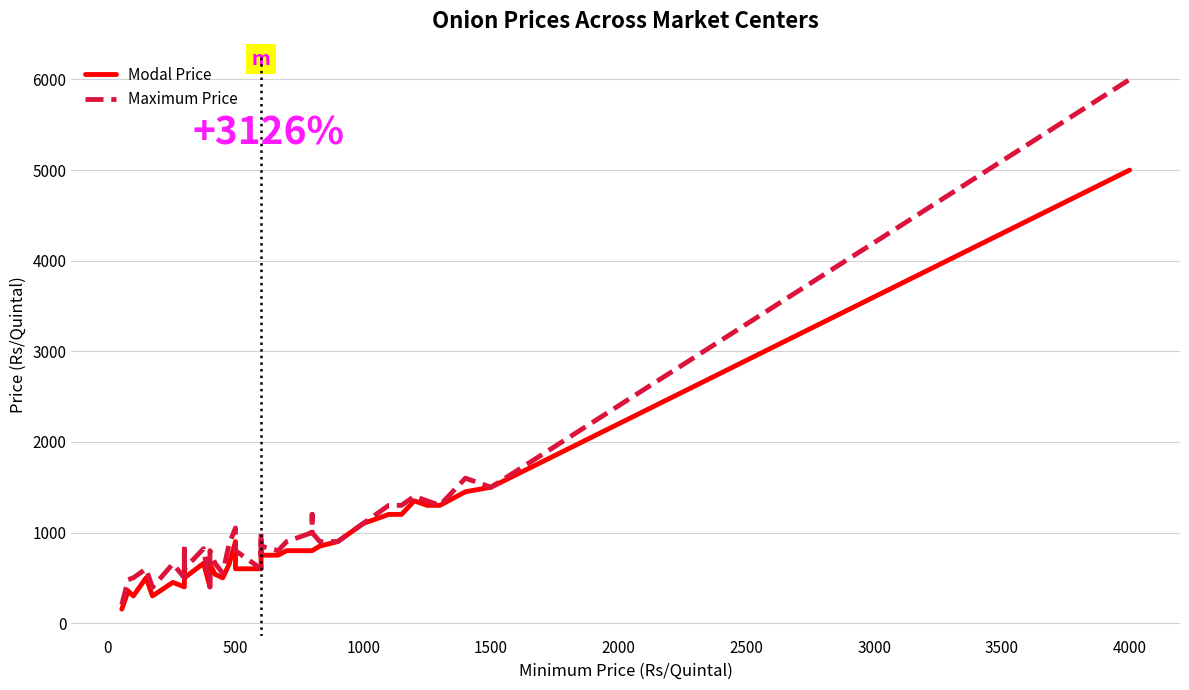

List the series in order of their peak value, lowest first.

Modal Price, Maximum Price